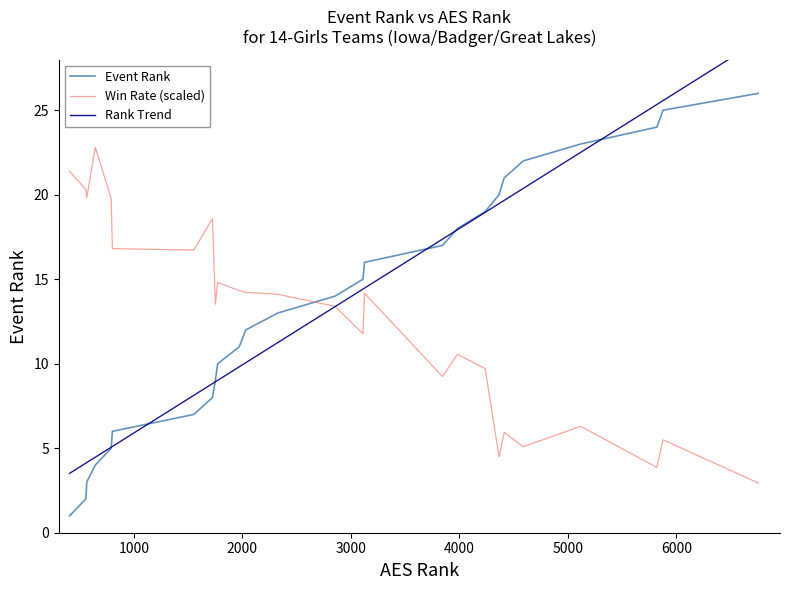

What is the highest value of the Event Rank series?

26.0